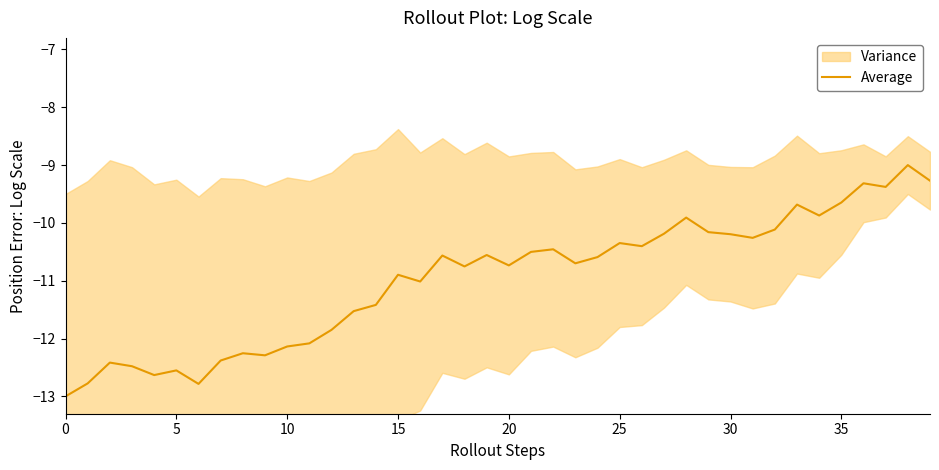

The chart shows a value of -2.3 at 34. True or false?

False